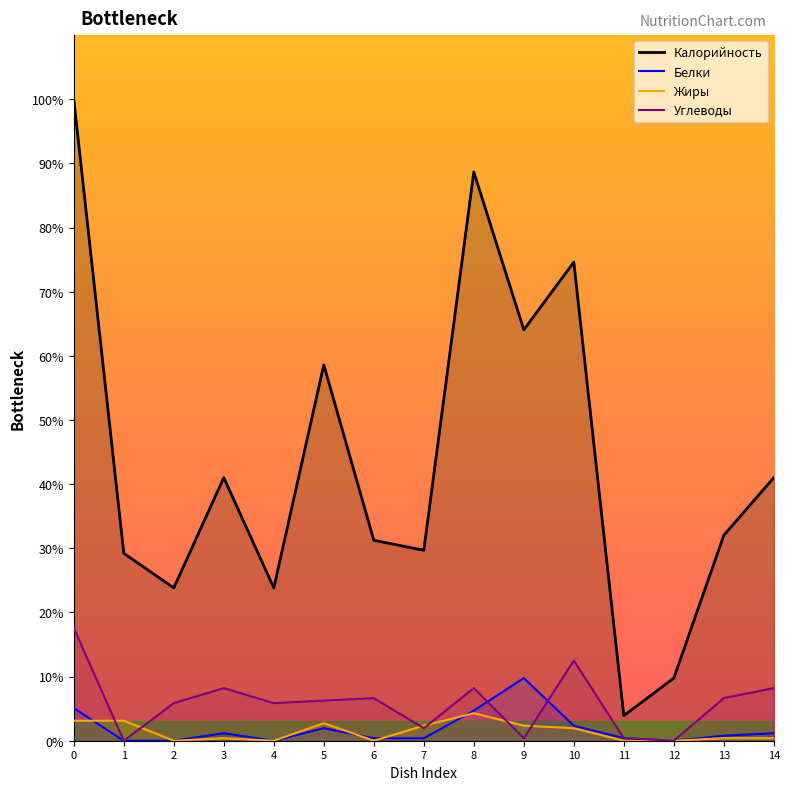

How many intersections are there between Углеводы and Жиры?

6